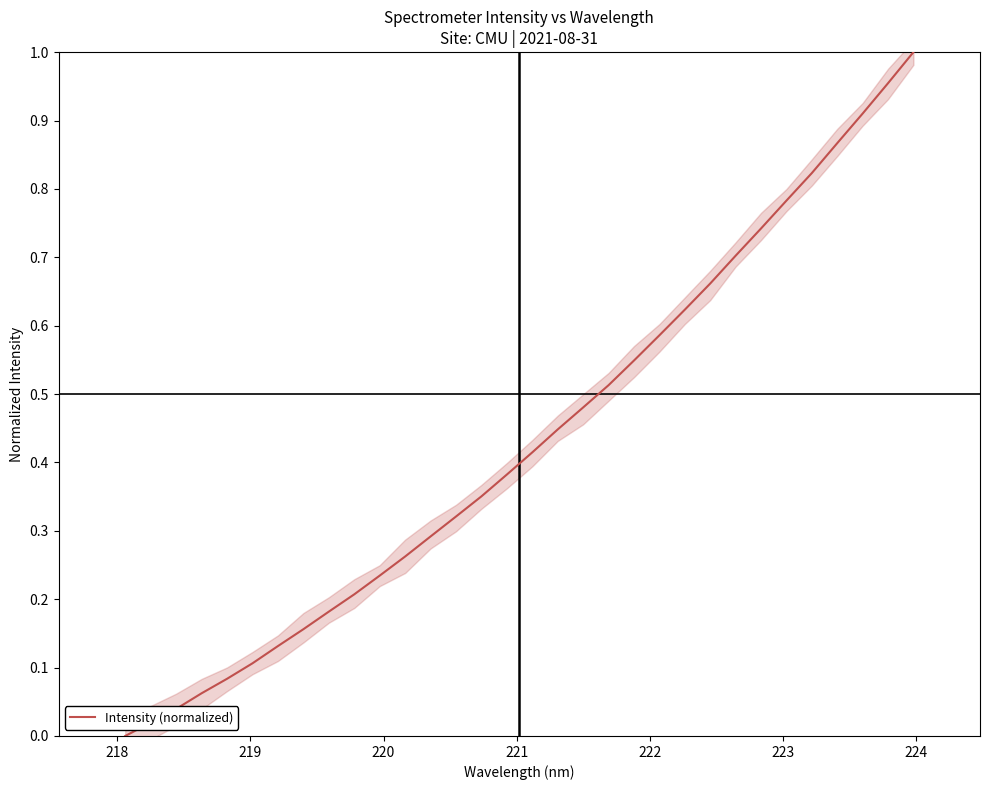

True or false: the data has more than 2 interior local peaks.

False